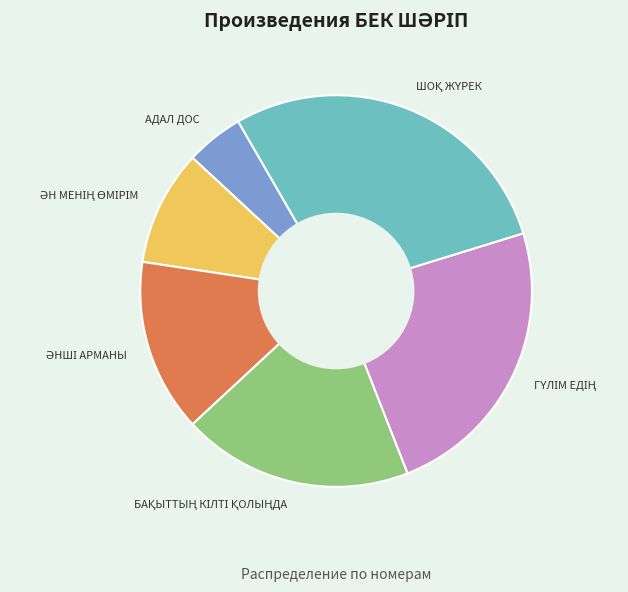

Does any single category account for the majority?

No